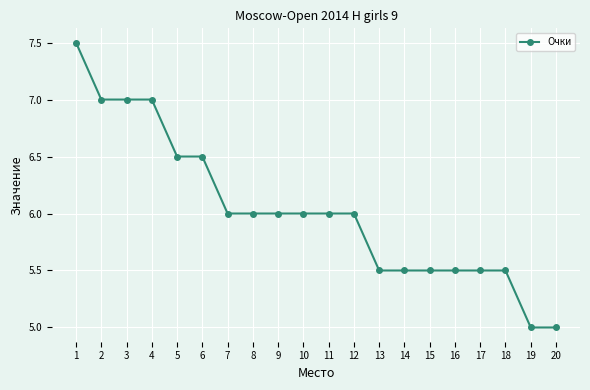

Which has a higher value, 1 or 20?

1